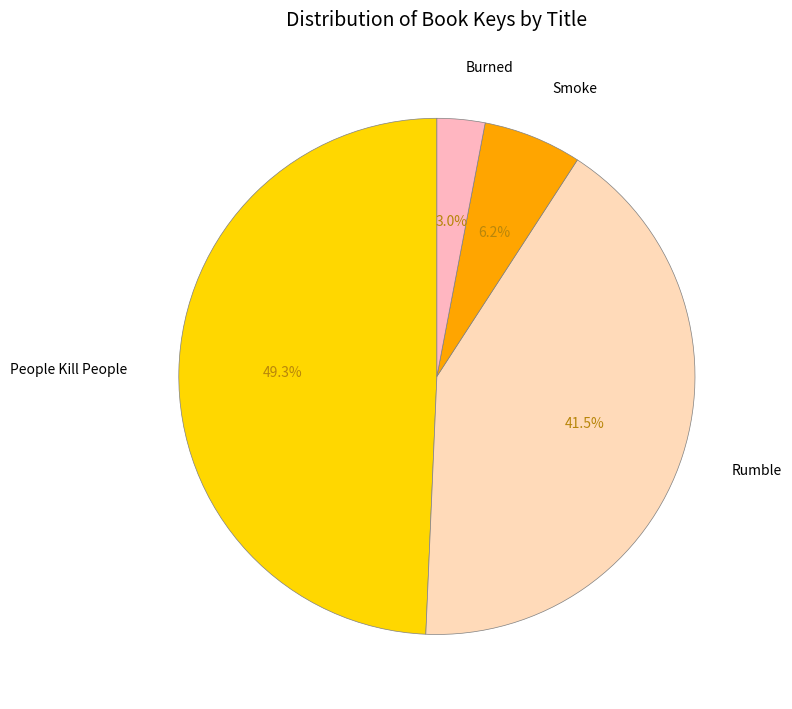

Count the number of slices in the pie.

4